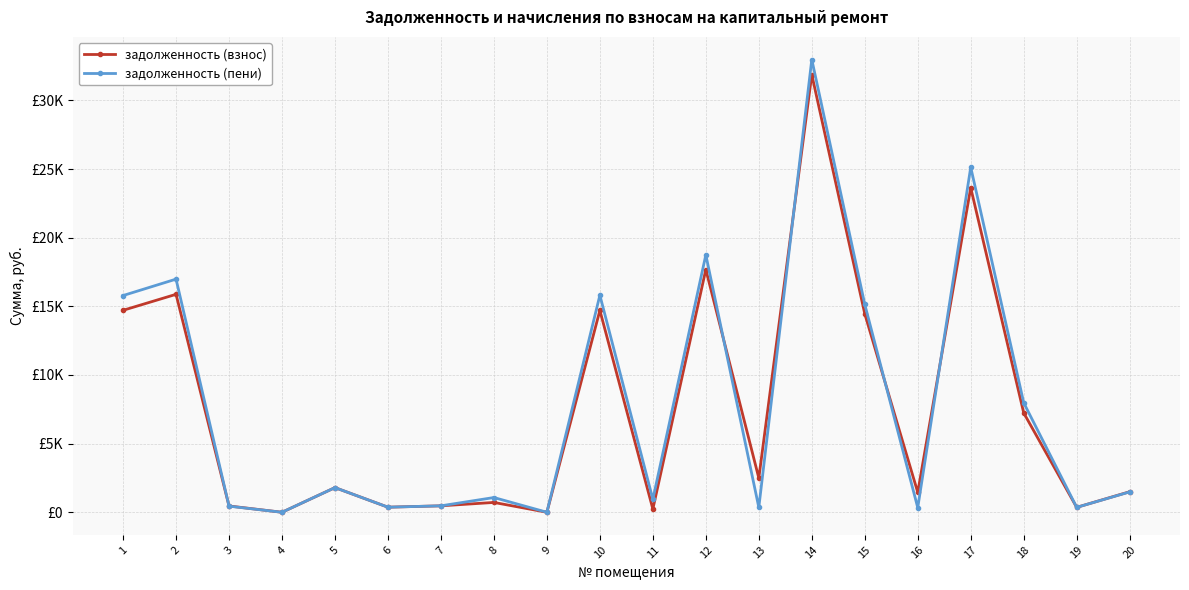

At 8, list the series in order from smallest to largest.

задолженность (взнос), задолженность (пени)